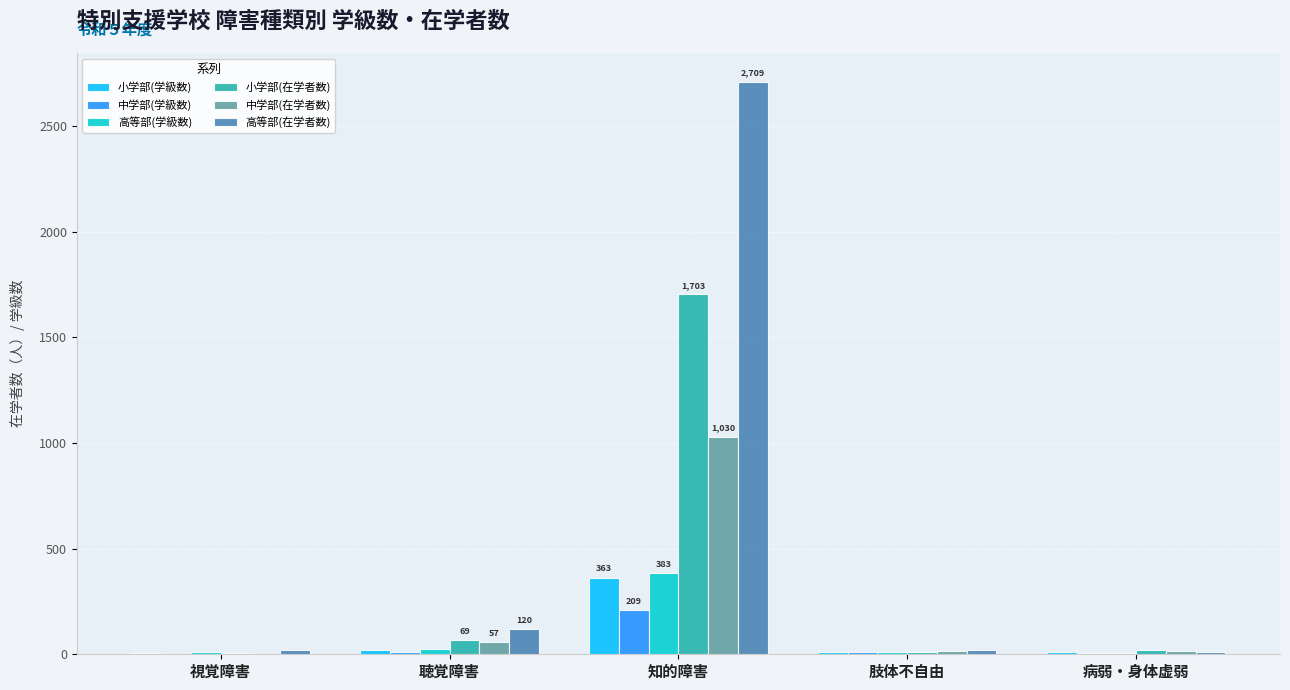

The 中学部(在学者数) series shows 1030 at 知的障害. True or false?

True